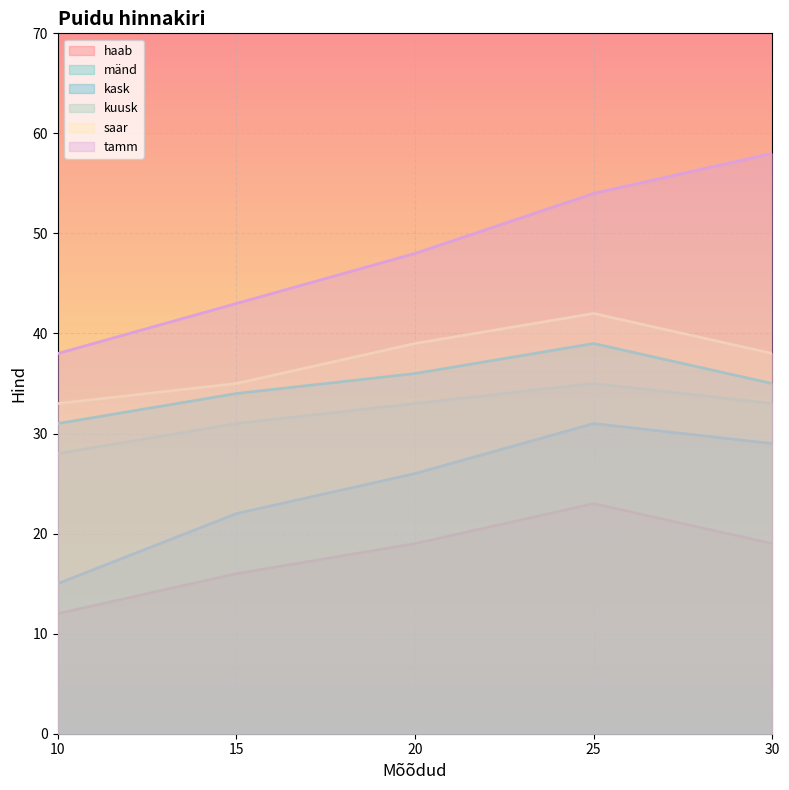

True or false: saar and kuusk cross at least once.

False